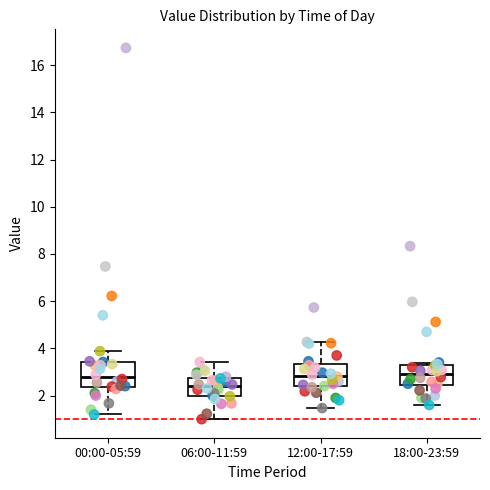

Reading left to right, read every box against the y-axis: the position of its median line, the range the box covers, and the ends of its whiskers. The values are not printed on the chart, so give them approximately, as read against the axis.

00:00-05:59: median 2.8, box 2.4 to 3.4, whiskers 1.2 to 3.8
06:00-11:59: median 2.4, box 2.0 to 2.8, whiskers 1.0 to 3.4
12:00-17:59: median 2.8, box 2.4 to 3.4, whiskers 1.4 to 4.2
18:00-23:59: median 3.0, box 2.4 to 3.2, whiskers 1.6 to 3.4